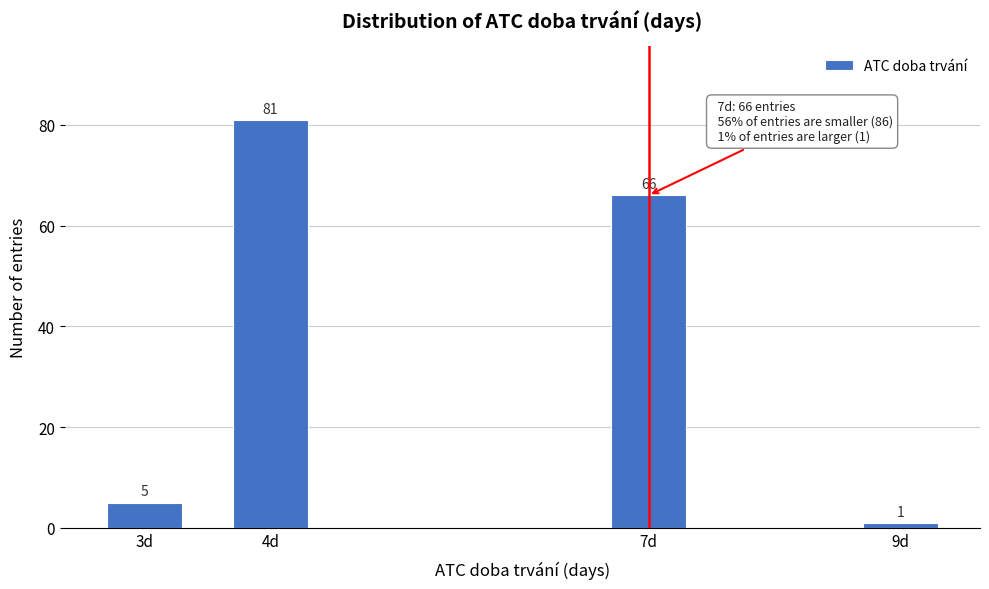

Reading left to right, what are all the values shown in this chart?

5	81	66	1